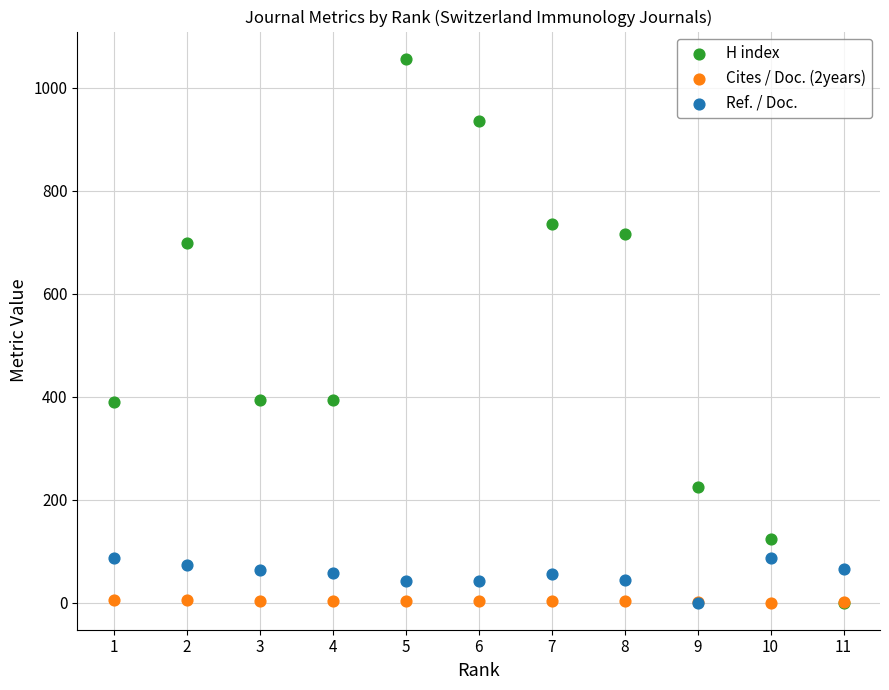

What are all the series names shown in the legend?

H index, Cites / Doc. (2years), Ref. / Doc.